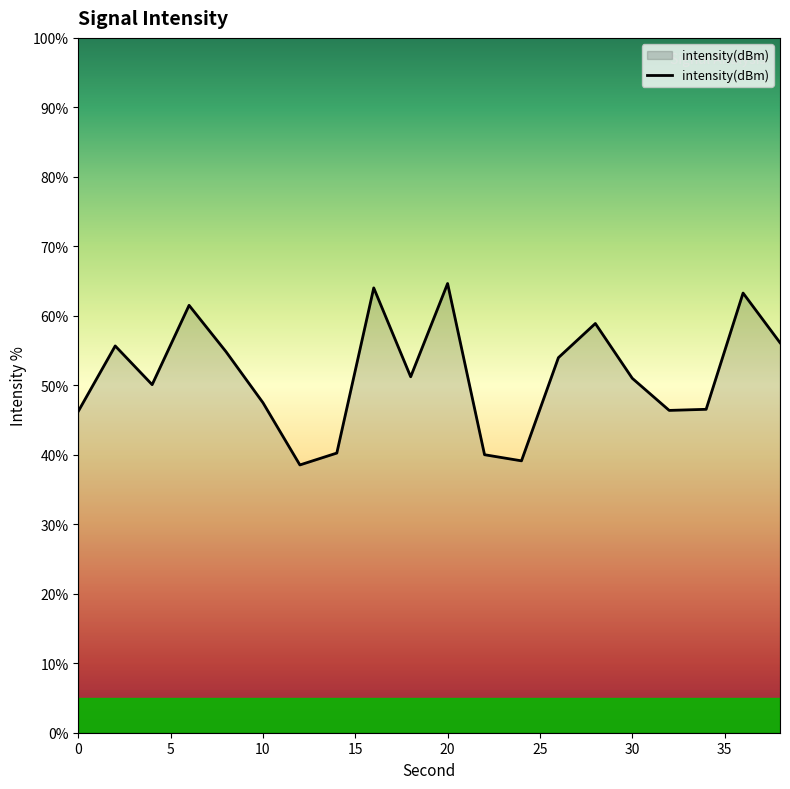

What is the smallest value displayed?

38.5